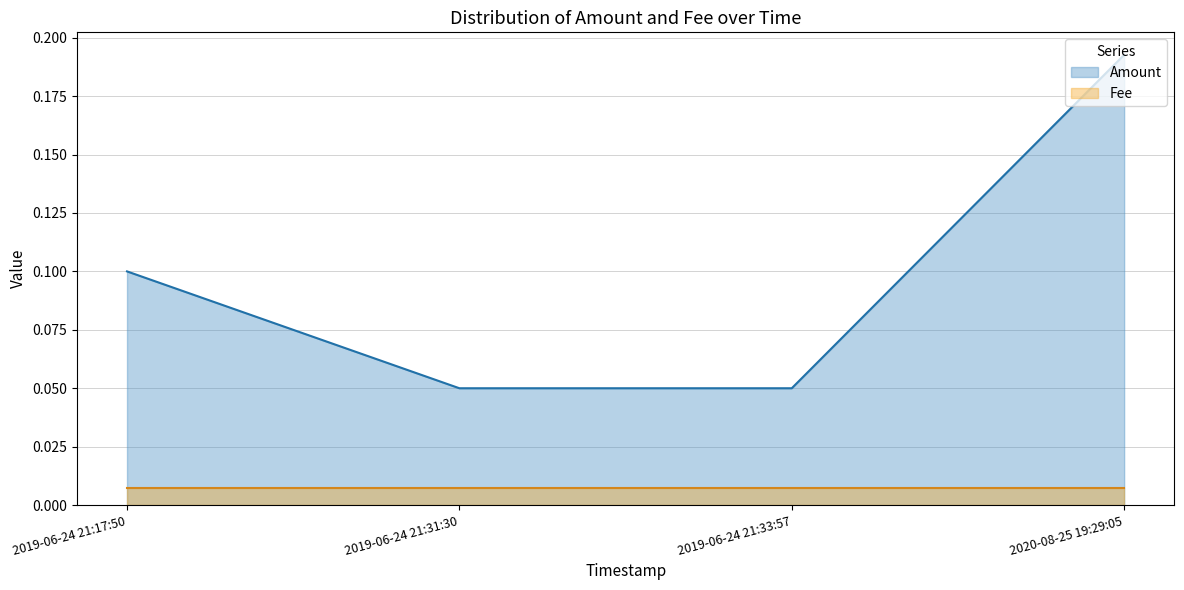

What position from the left is 2019-06-24 21:33:57?

3